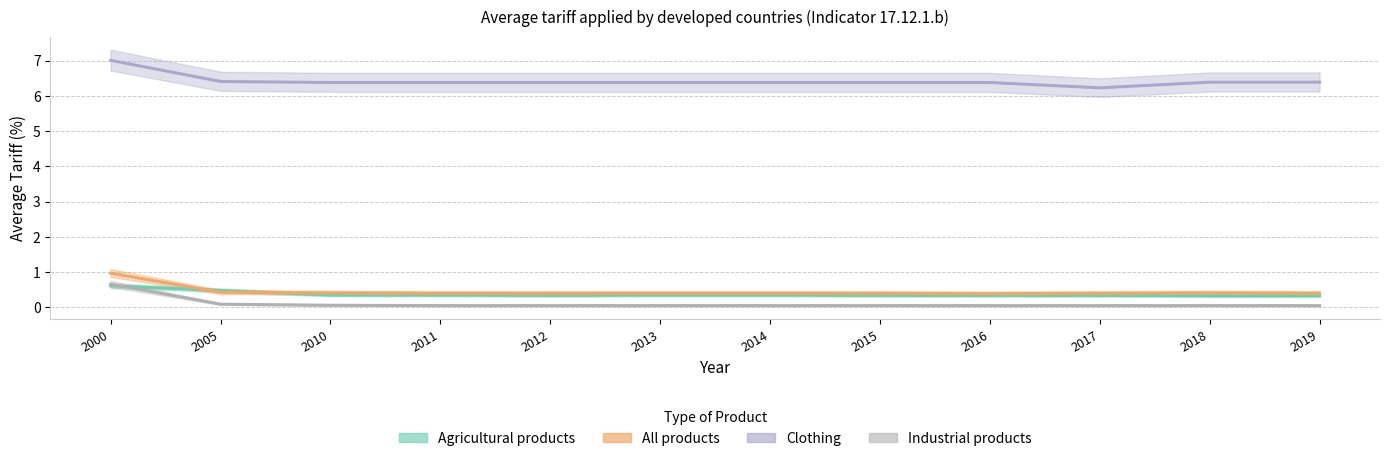

Rank the series at 2015 from lowest to highest value.

Industrial products, Agricultural products, All products, Clothing